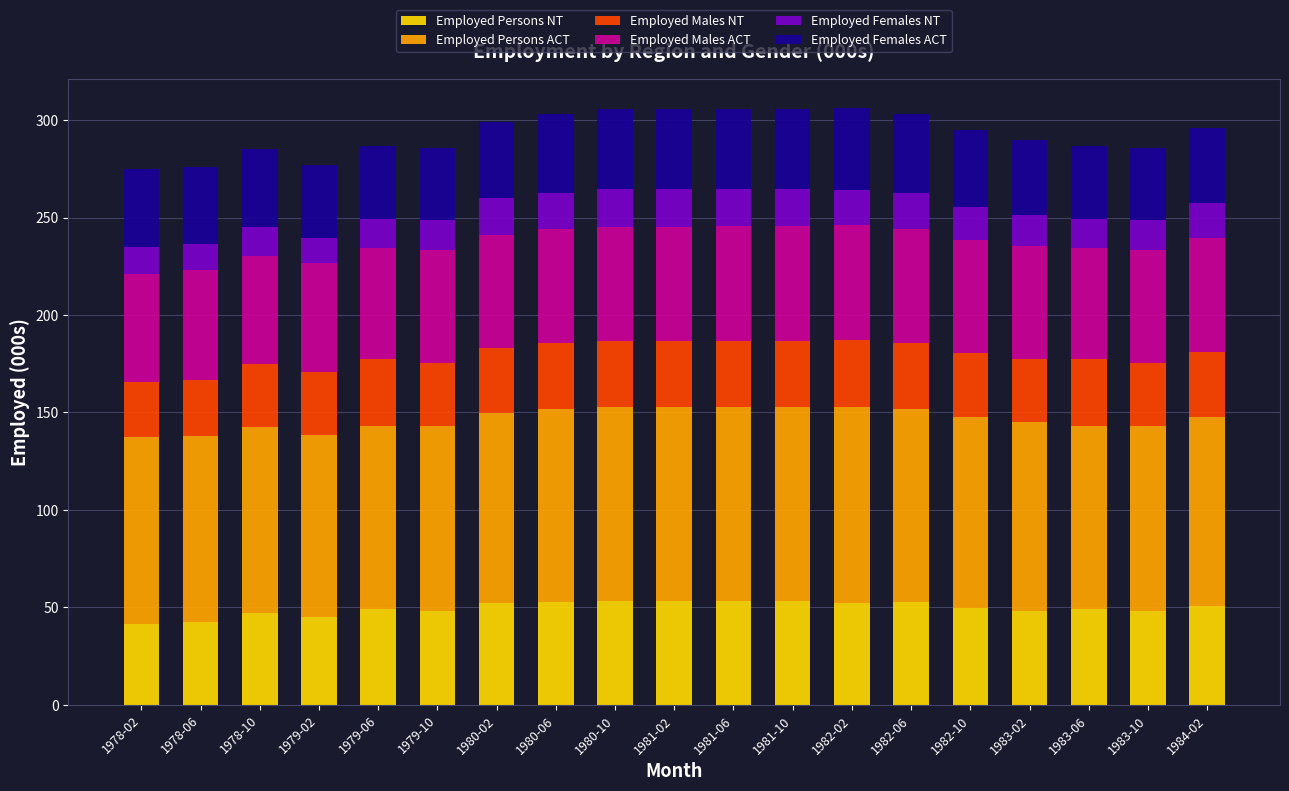

What is the lowest value of the Employed Persons NT series?

41.6